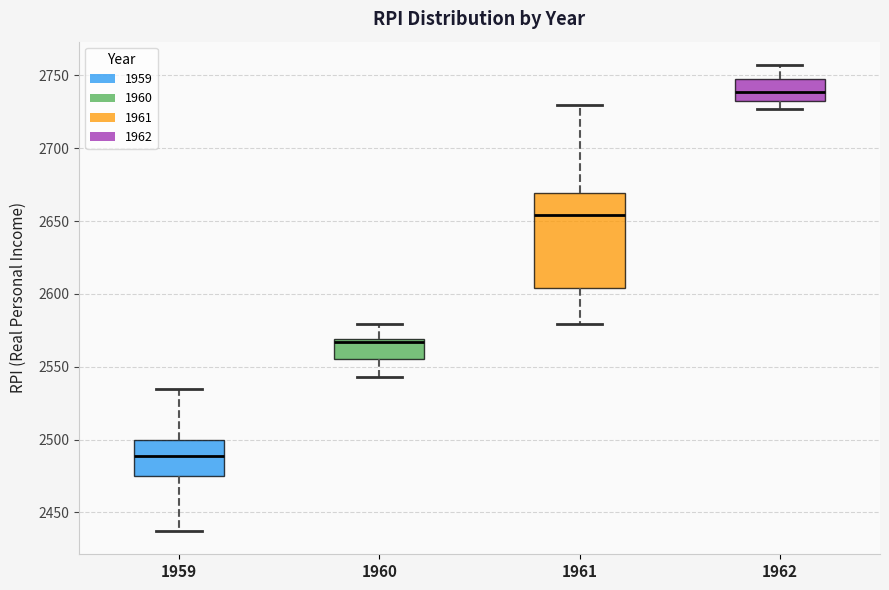

Which box is the tallest, from its lower edge to its upper edge?

1961